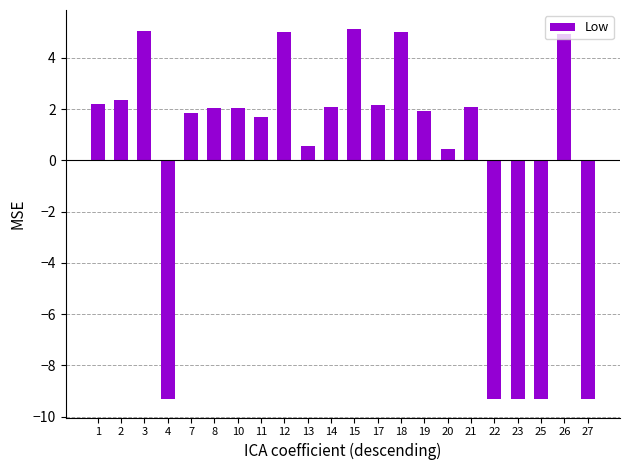

What is the greatest value displayed?

5.1